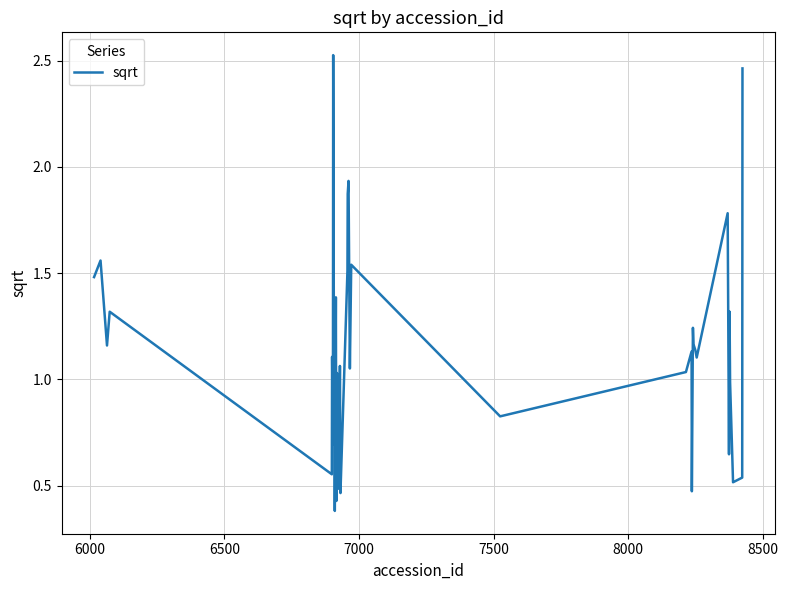

How many values exceed 1?

24